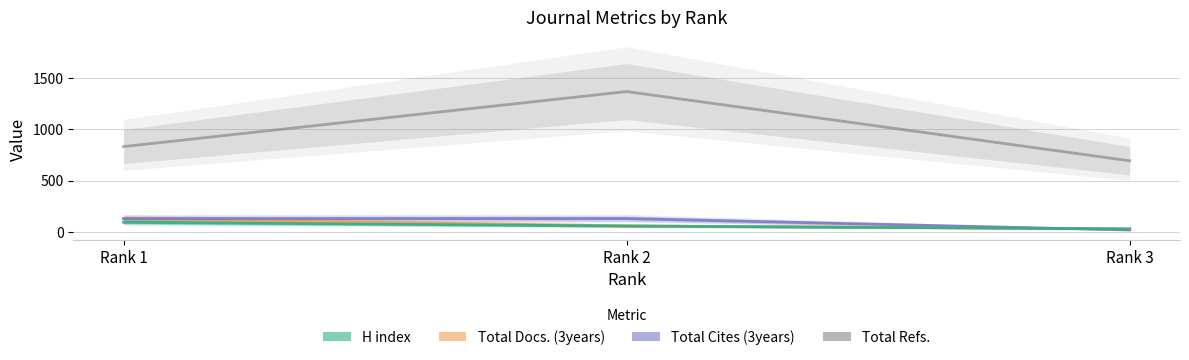

Which series has the widest spread of values?

Total Refs.